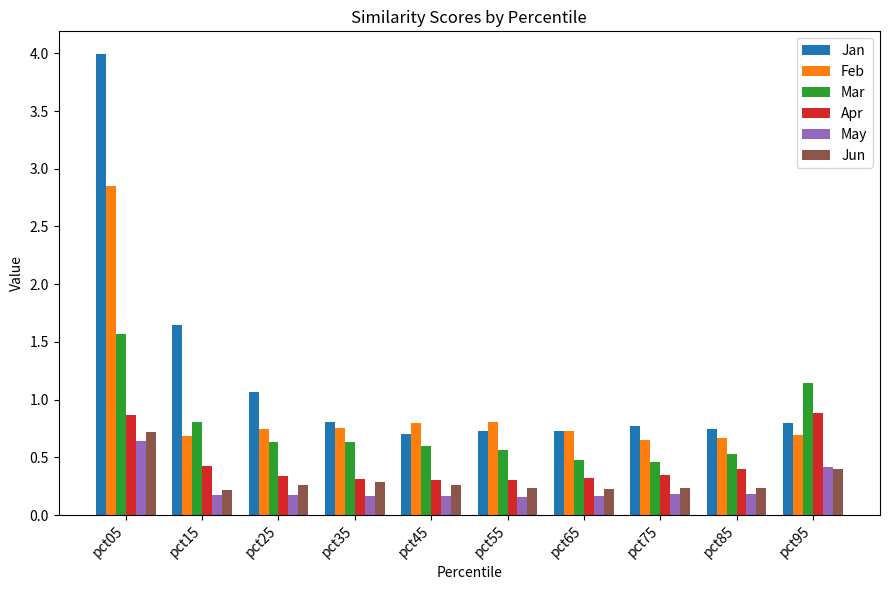

The Feb series shows 0.4 at pct85. True or false?

False